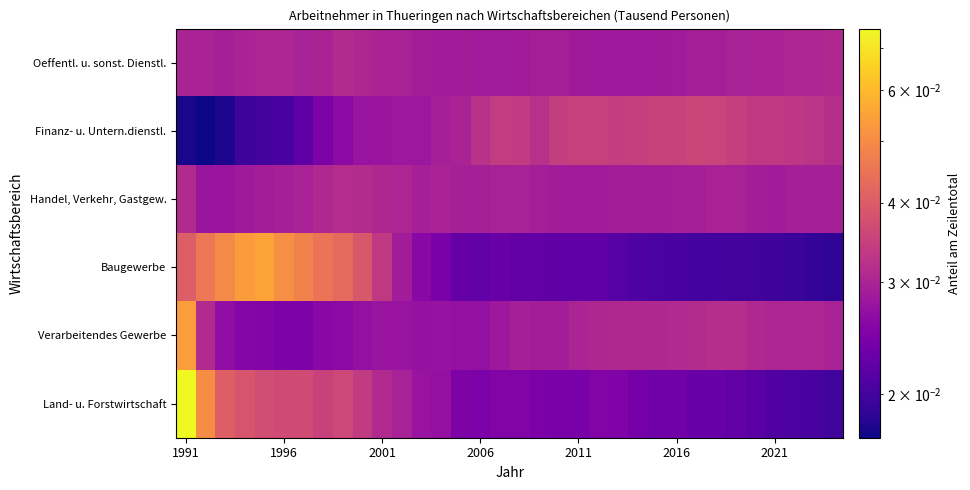

Count the number of categories in the chart.

34